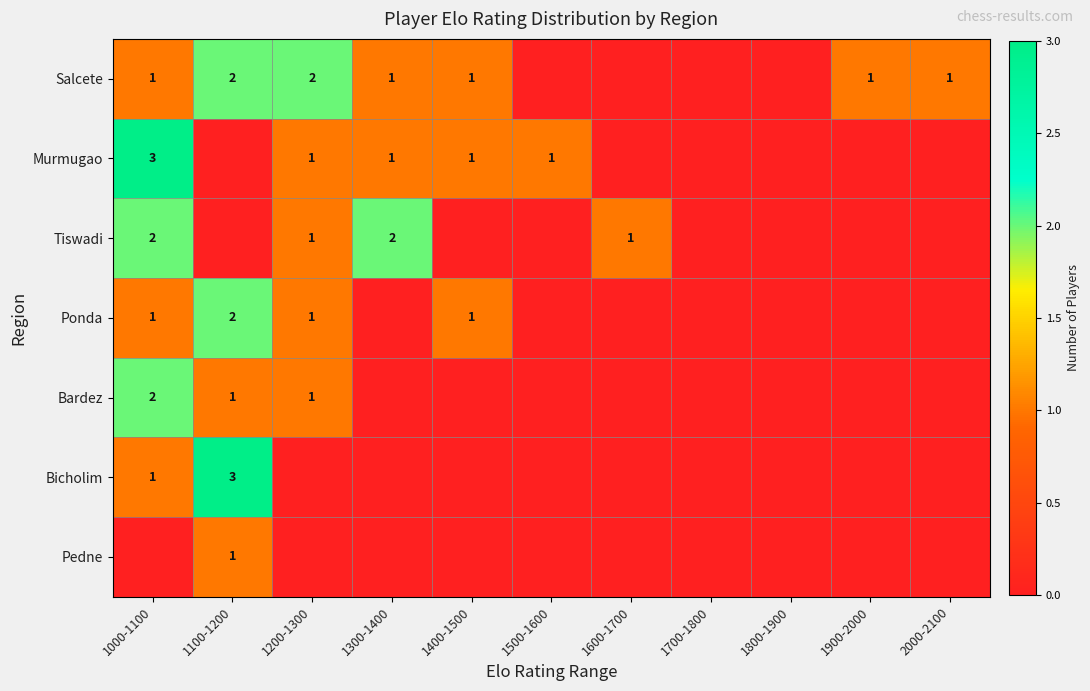

True or false: Murmugao has a value of 1 at 1400-1500.

True